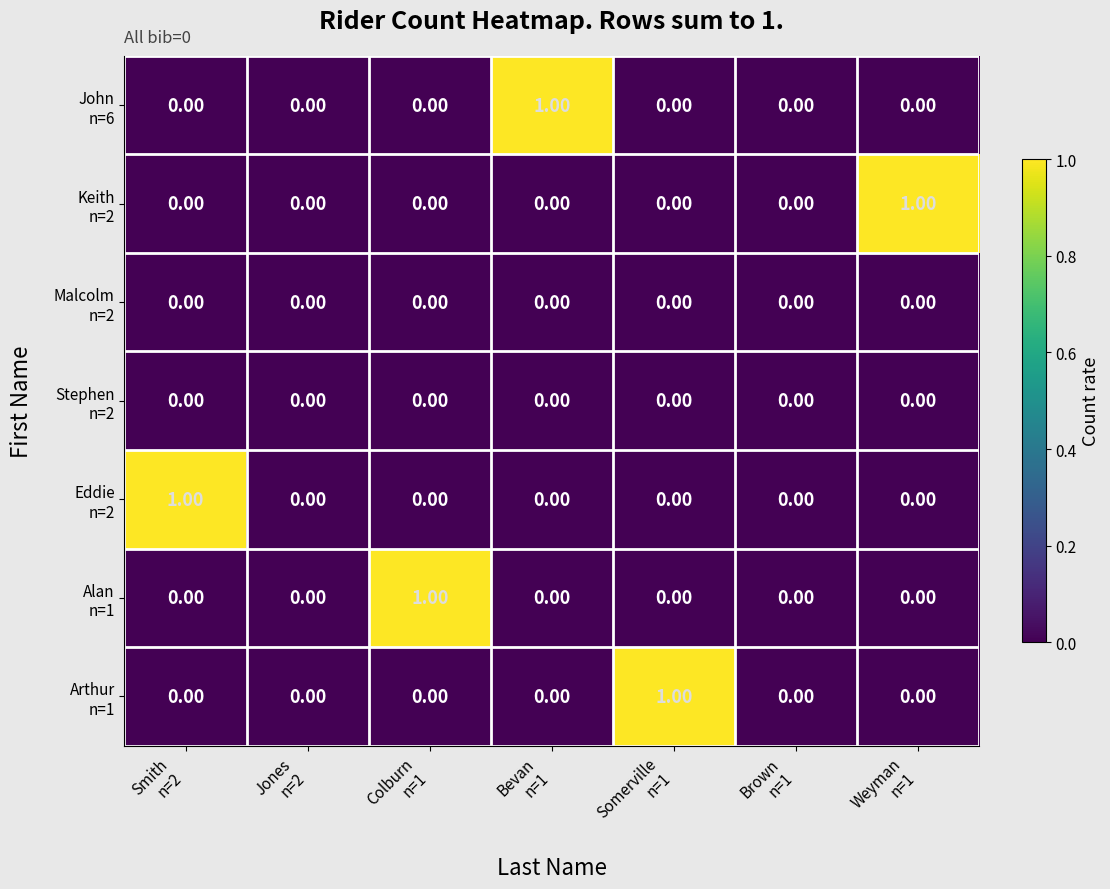

How many categories are shown in the chart?

7